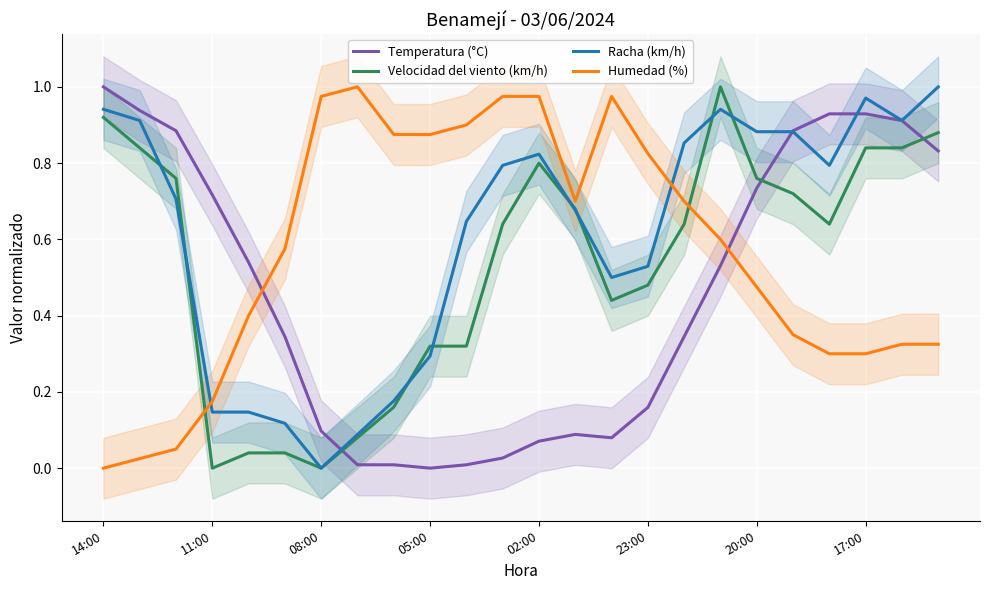

True or false: Temperatura (°C) has a value of 0.9 at 22.

True